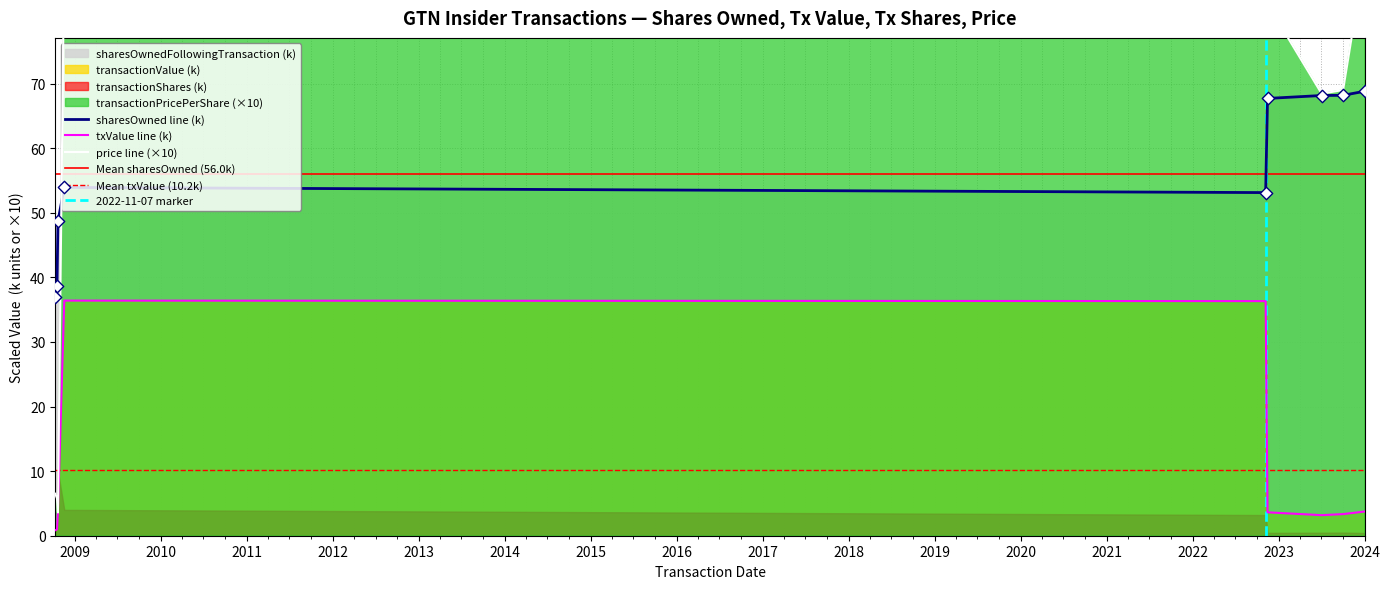

Is the value of transactionPricePerShare at 2008-10-17 greater than the value of sharesOwnedFollowingTransaction at 2008-10-10?

No